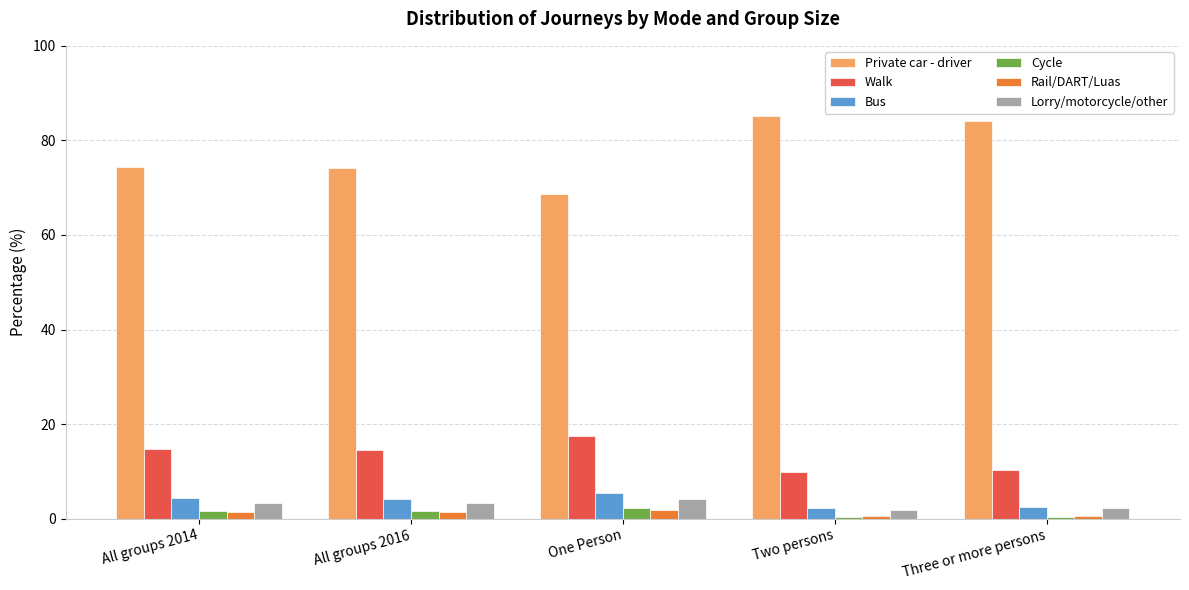

At which label does Private car - driver reach its minimum?

One Person